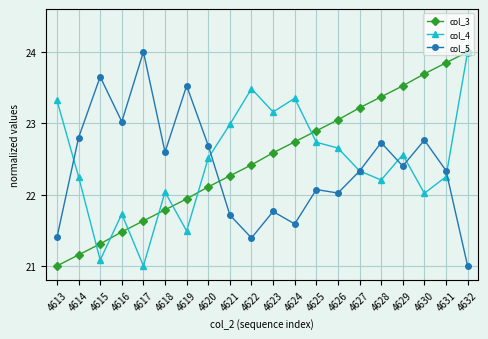

Rank the series by their average value, from lowest to highest.

col_5, col_4, col_3